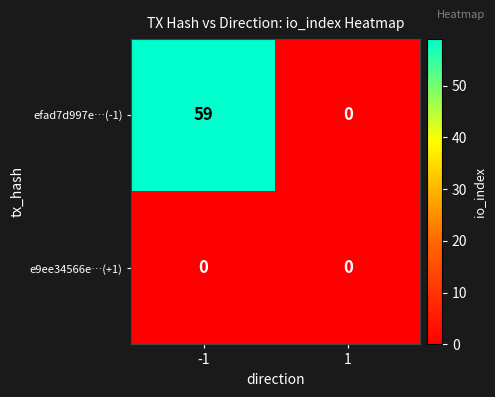

List the series in order of their overall mean, lowest first.

e9ee34566e…(+1), efad7d997e…(-1)